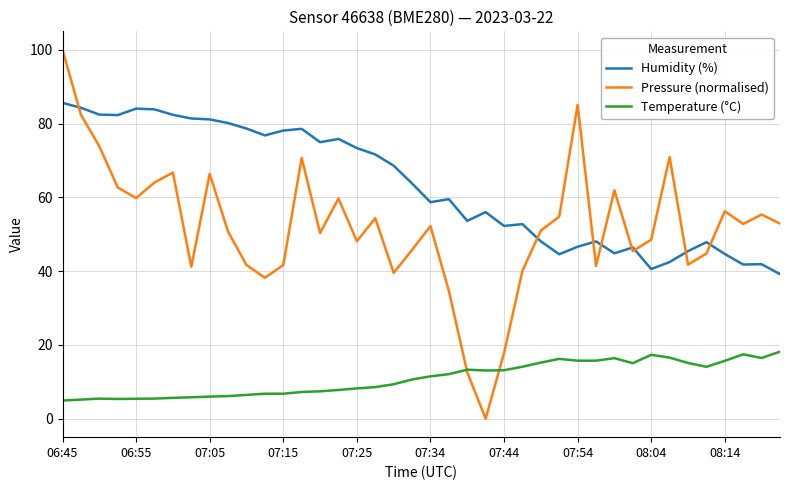

Which series has the largest total across all categories?

Humidity (%)